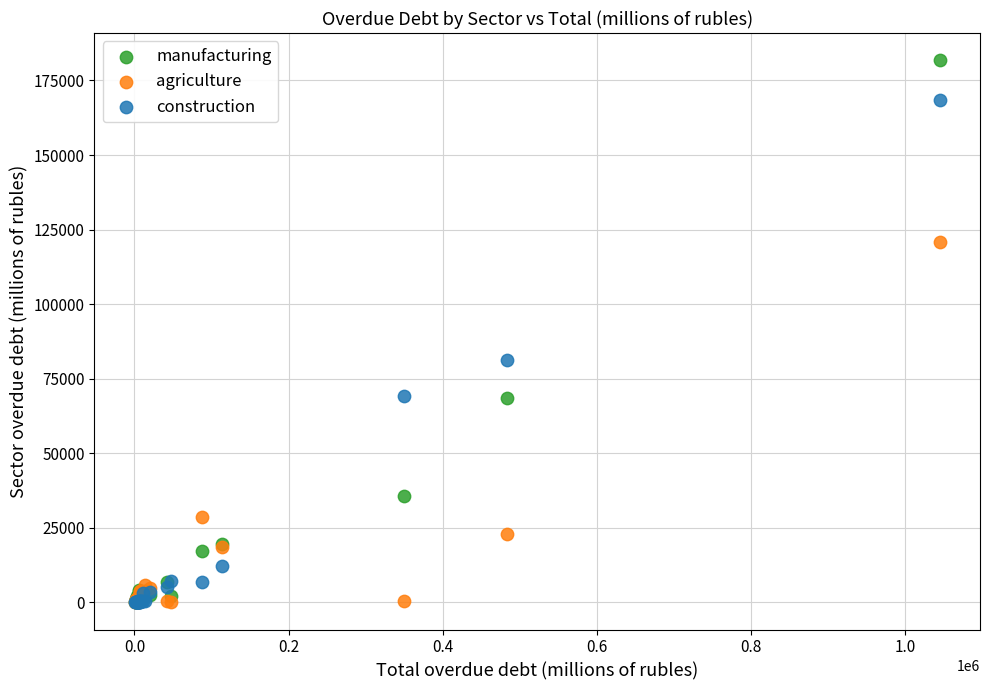

Which series has the widest spread of Y values?

manufacturing